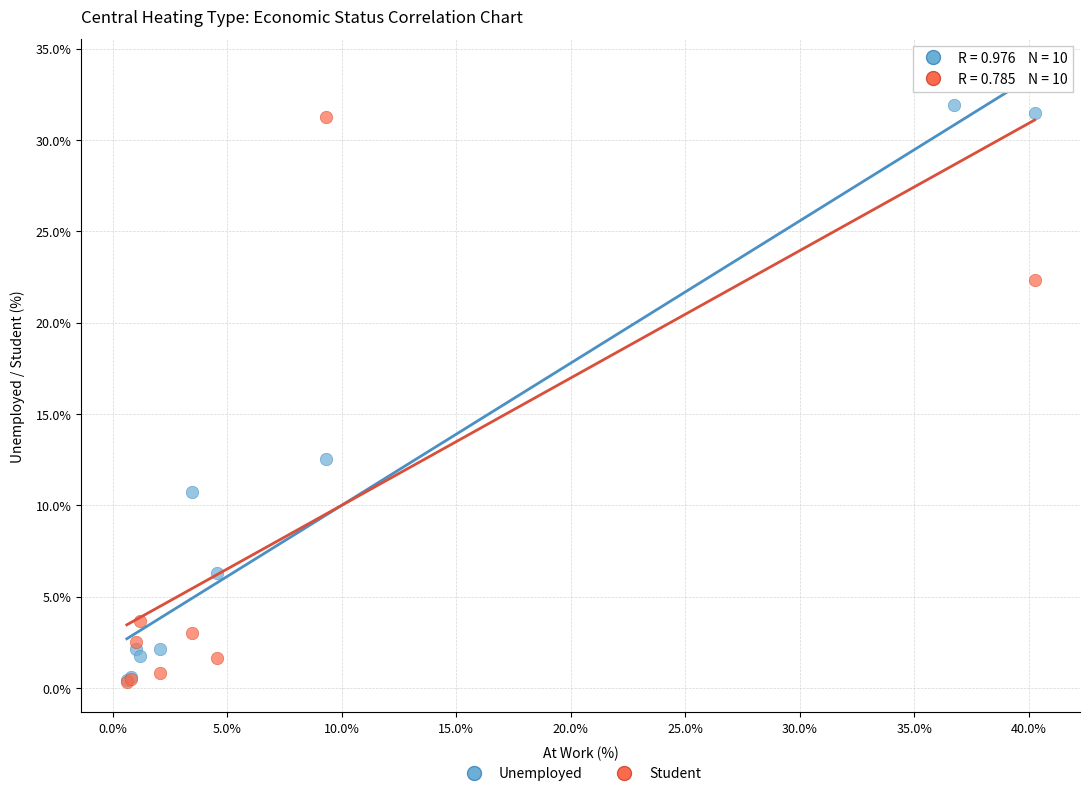

Across all series, what Y value is closest to 17?

12.5